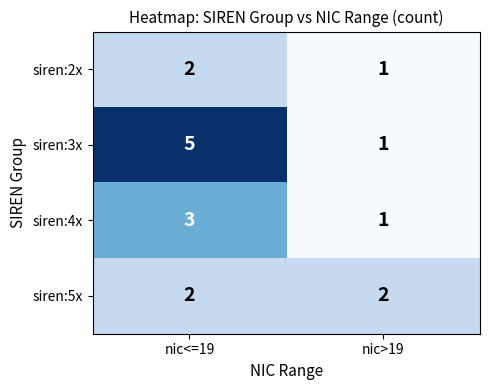

What is the approximate value of siren:3x at nic<=19?

5